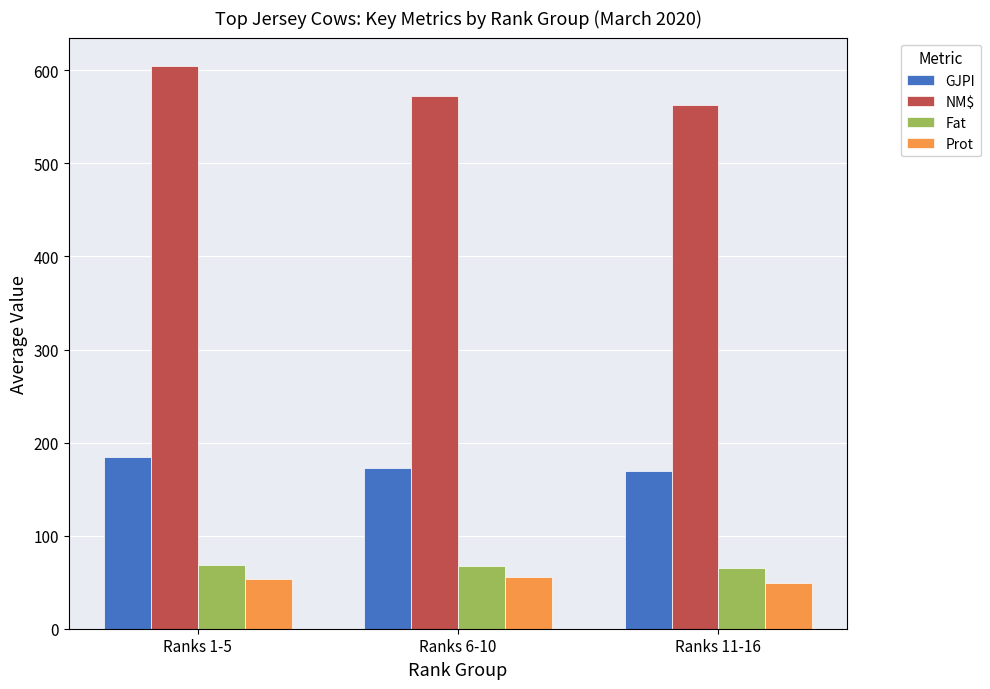

Between Ranks 6-10 and Ranks 11-16, which series saw the biggest shift?

NM$